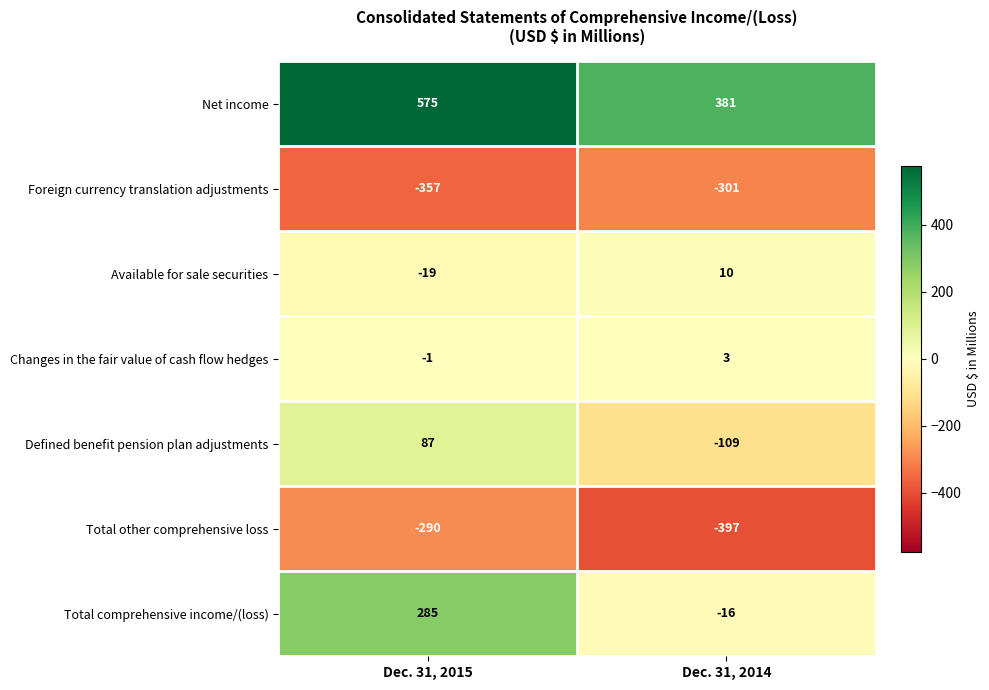

True or false: Available for sale securities has a value of -4 at Dec. 31, 2015.

False